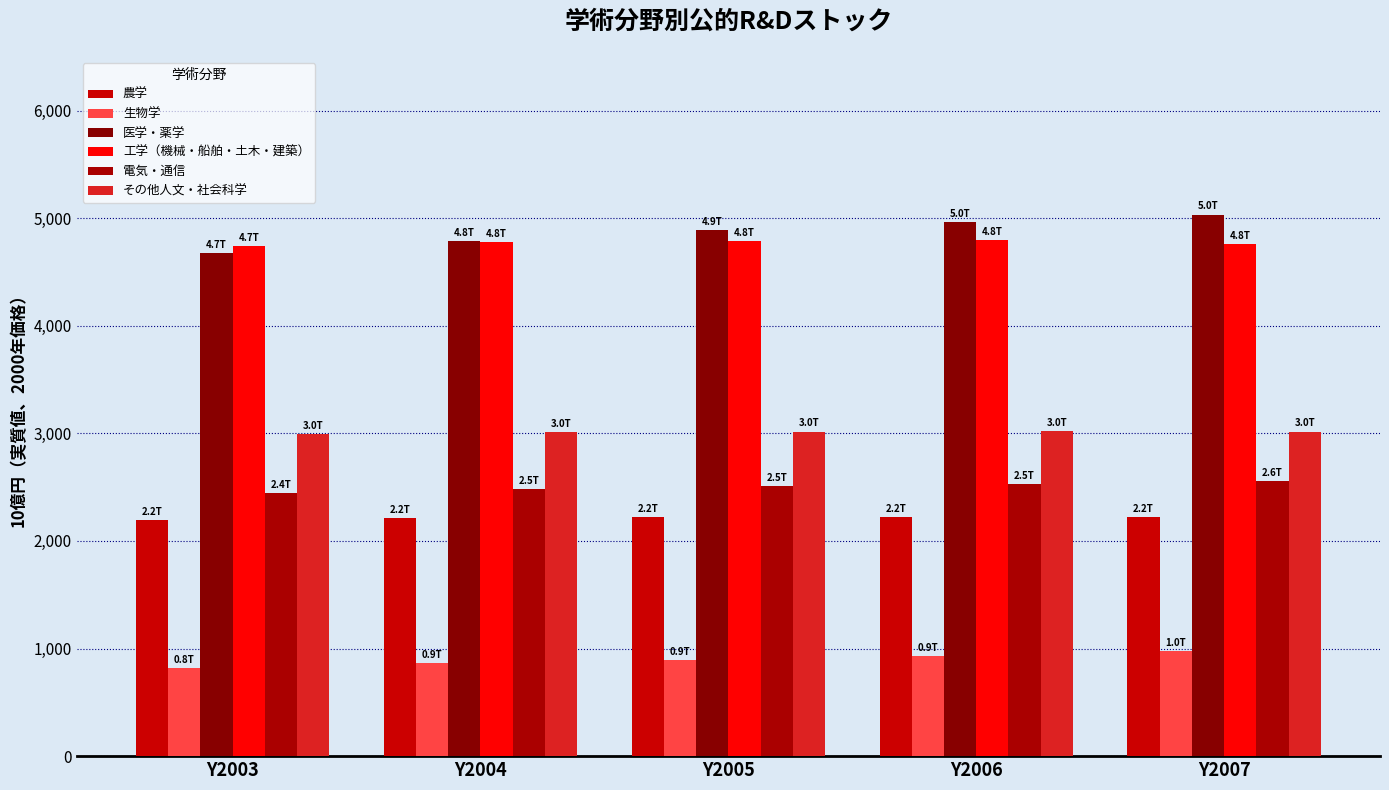

At Y2006, list the series in order from largest to smallest.

医学・薬学, 工学（機械・船舶・土木・建築）, その他人文・社会科学, 電気・通信, 農学, 生物学